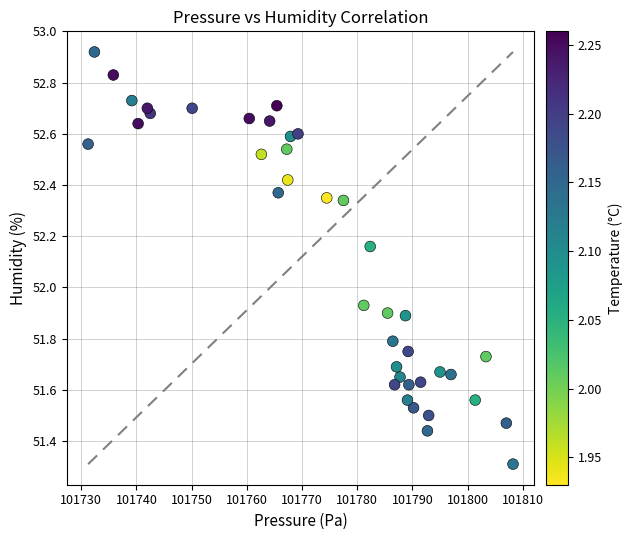

What is the range of X values (max minus min)?

77.0